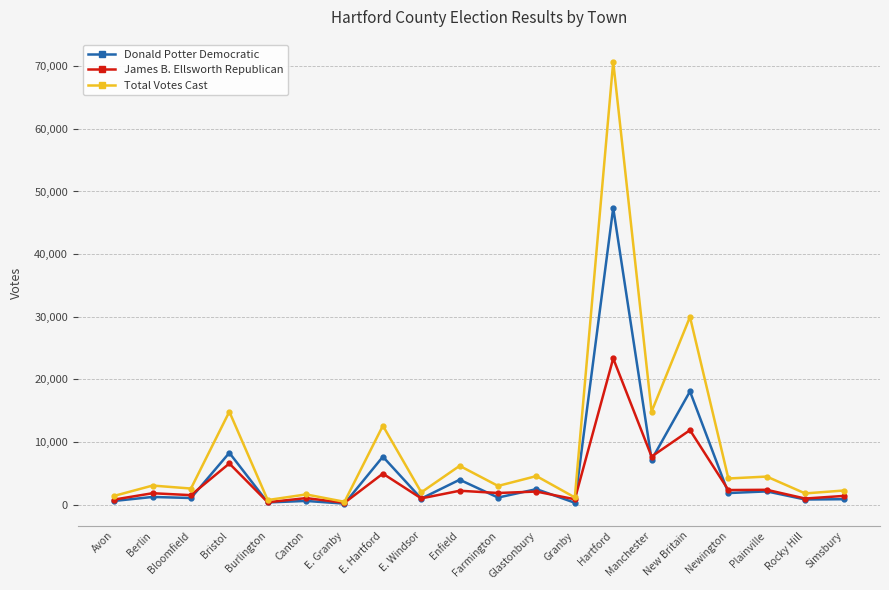

Which series changed the most between E. Granby and Hartford?

Total Votes Cast